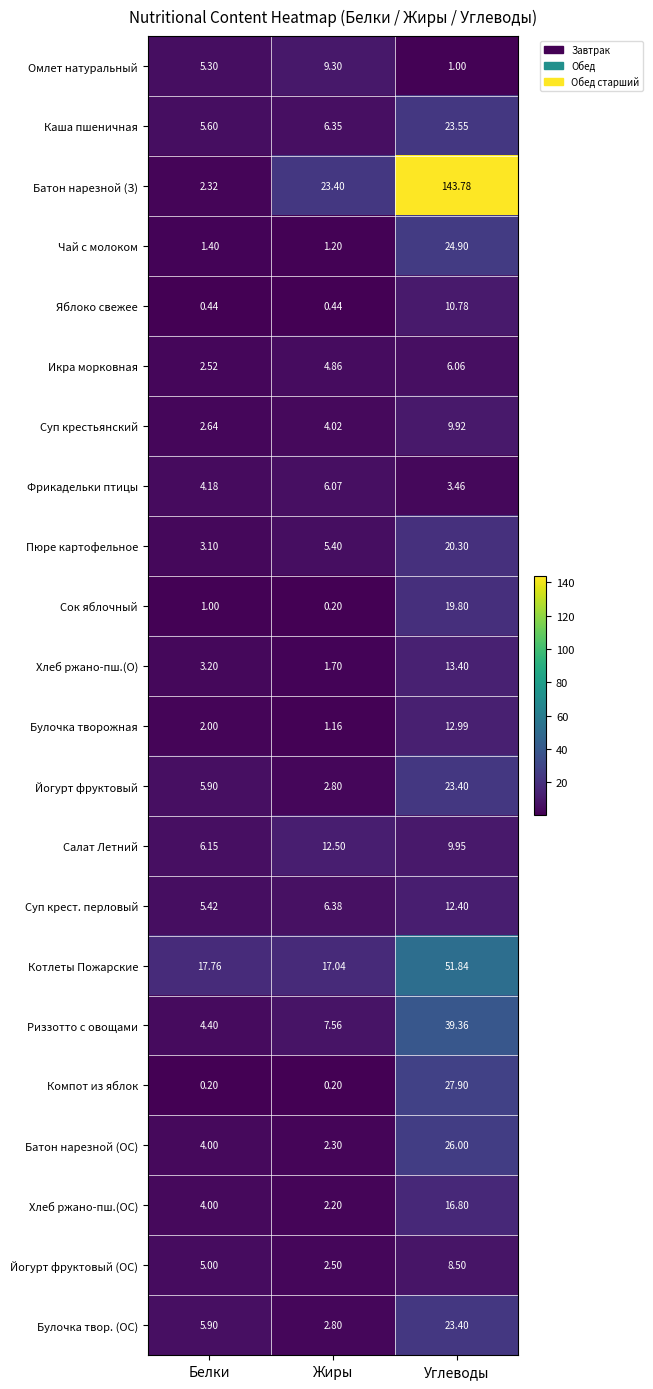

List the labels in order of Хлеб ржано-пш.(ОС) value, largest first.

Углеводы, Белки, Жиры